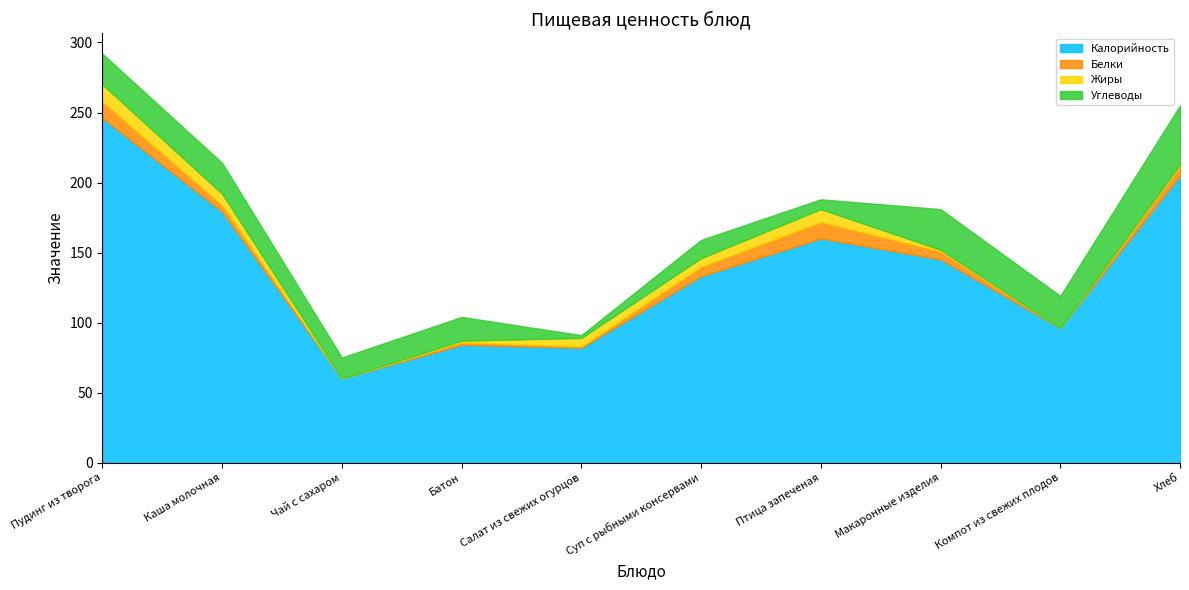

At Салат из свежих огурцов, list the series in order from largest to smallest.

Калорийность, Жиры, Углеводы, Белки